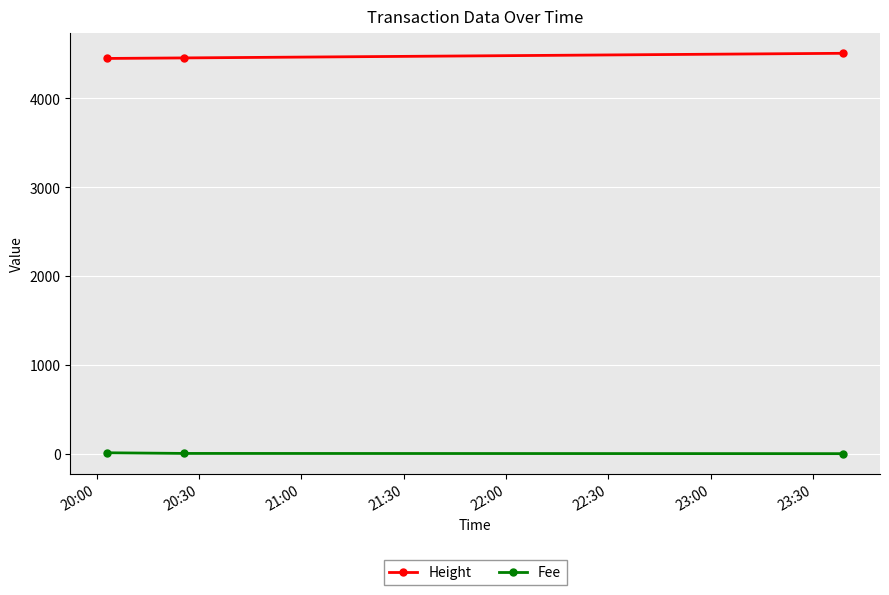

What is the value of the Height point at the 2nd from the left?

4457.0